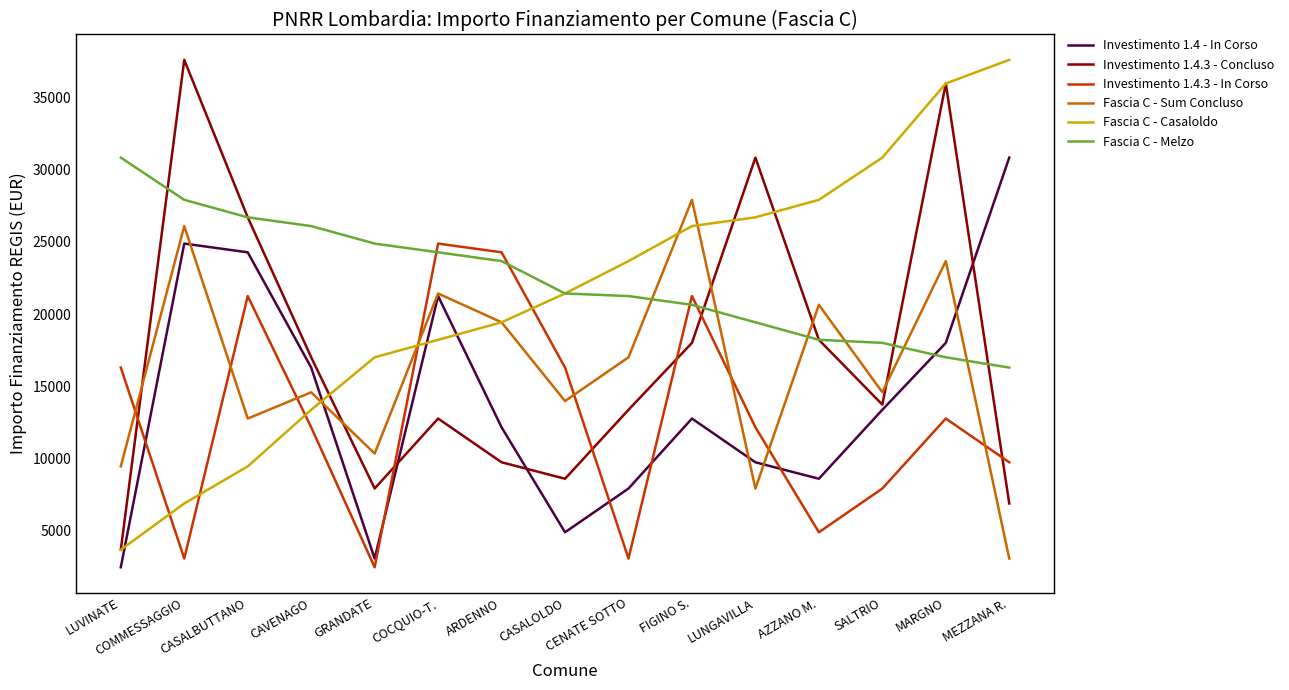

Which series changed the most between COCQUIO-T. and AZZANO M.?

Investimento 1.4.3 - In Corso